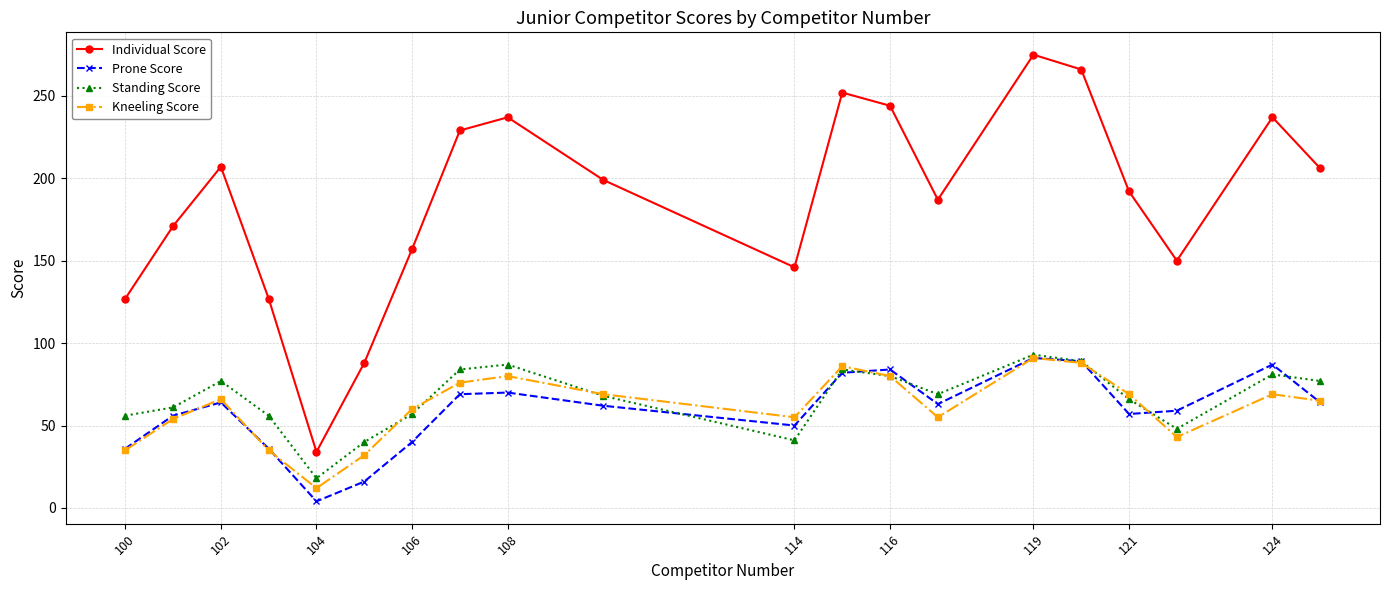

Which series has the largest range (max minus min)?

Individual Score